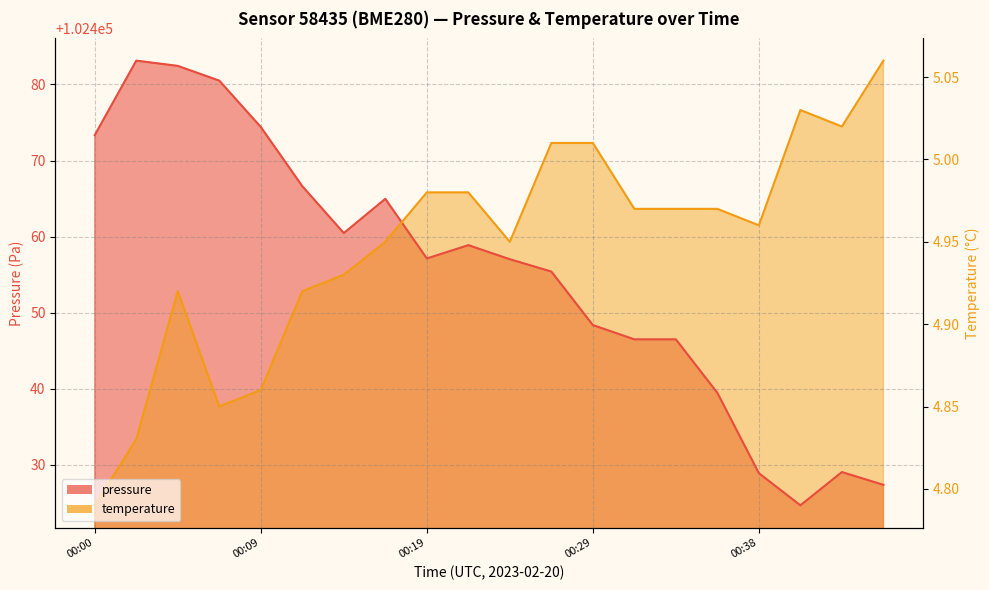

In pressure, how many points are lower than both neighbors (excluding endpoints)?

3